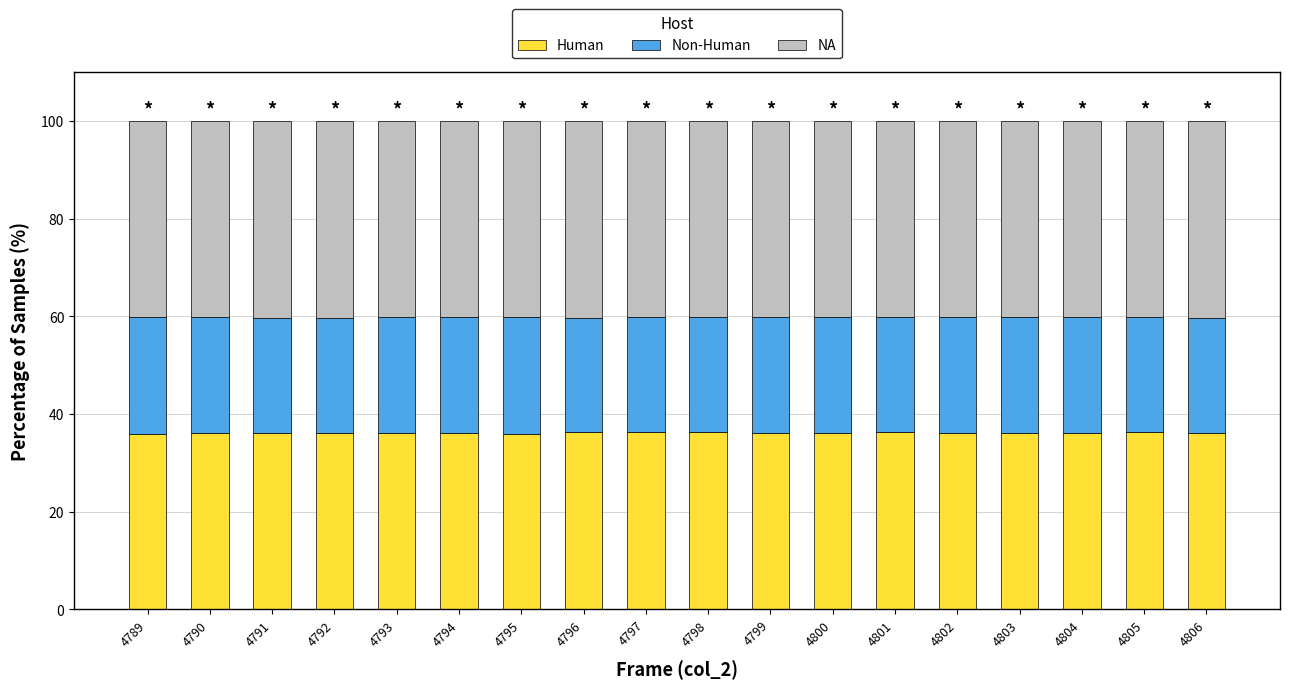

What is the sum of all Human values?

650.2